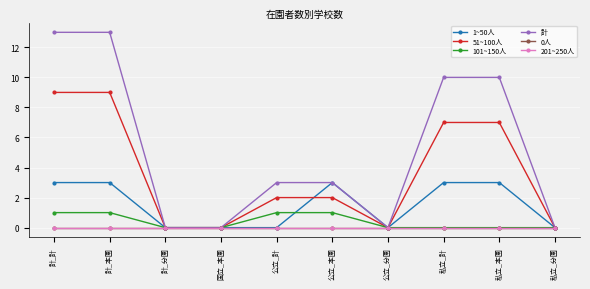

Which series has the widest spread of values?

計